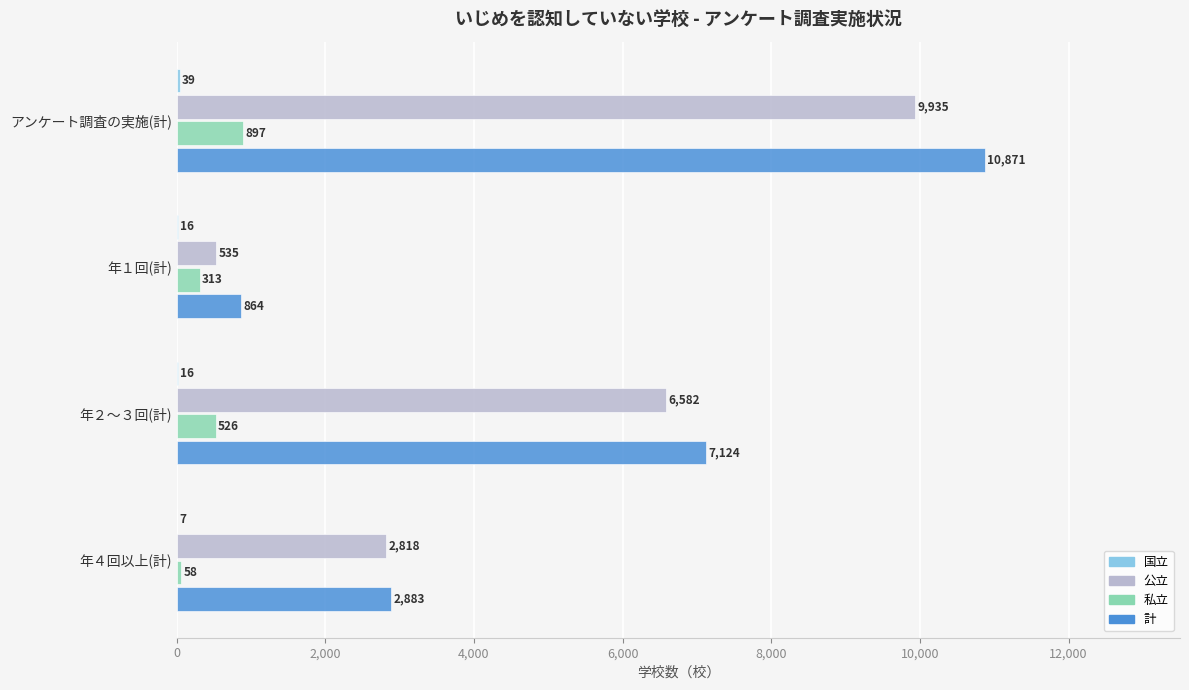

Which series has the largest range (max minus min)?

計